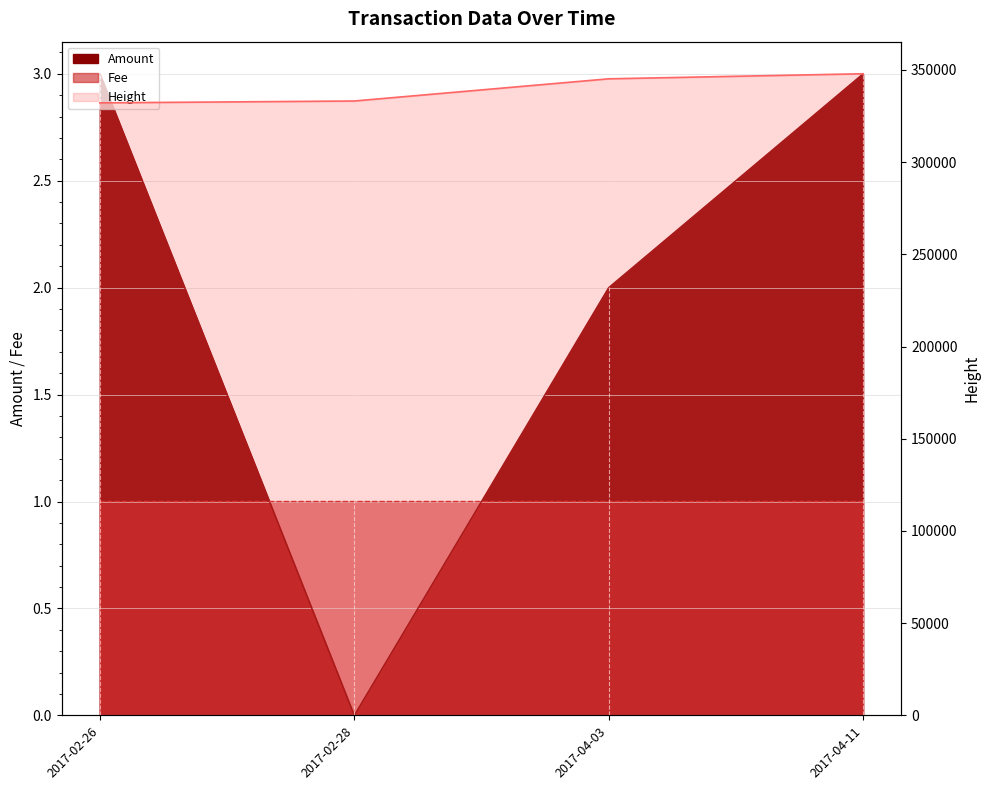

At which category does Fee reach its first local peak?

2017-04-03